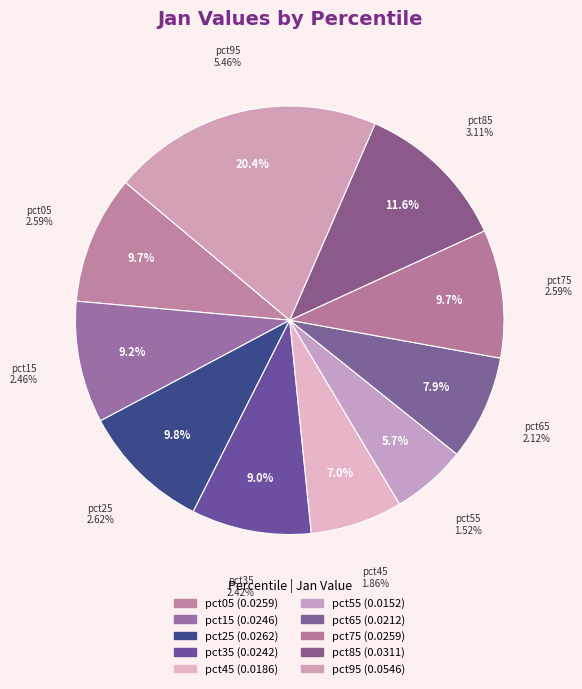

Is it true that pct75 is 10% of the pie?

True